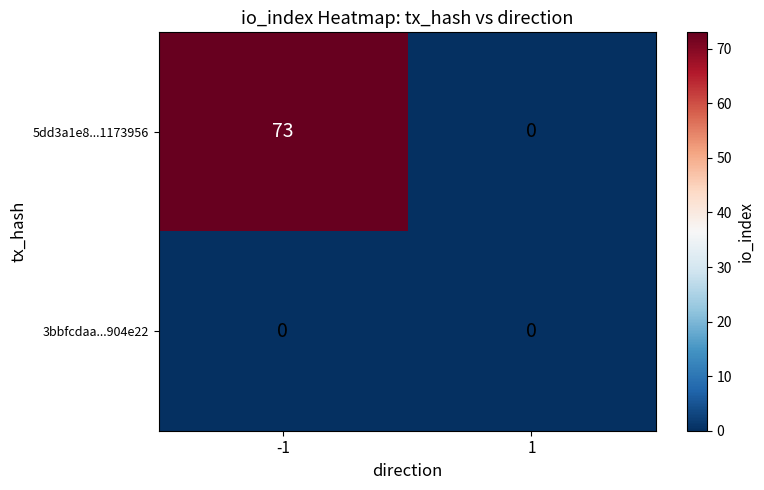

Rank the series by their average value, from lowest to highest.

3bbfcdaa...904e22, 5dd3a1e8...1173956